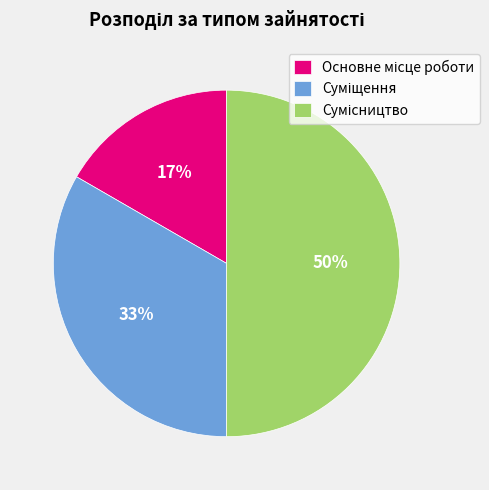

To the nearest percent, what is the difference between the largest and smallest slice percentages?

33%